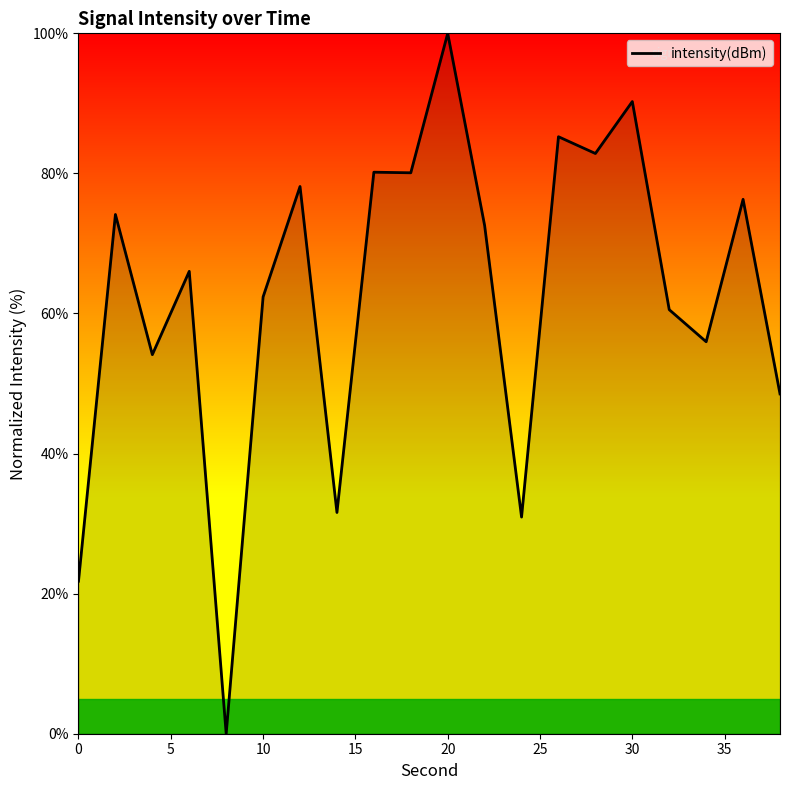

What is the difference between the maximum and minimum values?

100.0